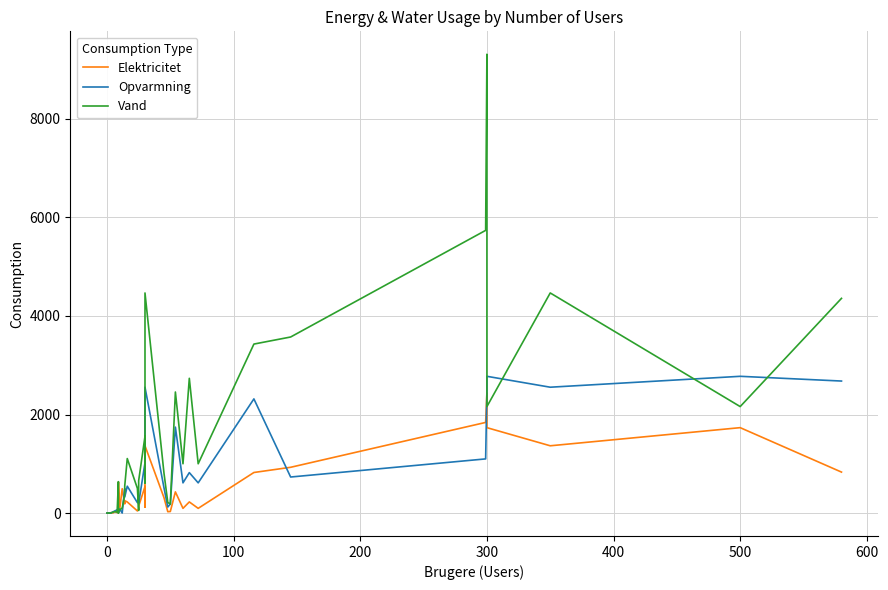

Does the chart have visible grid lines?

Yes